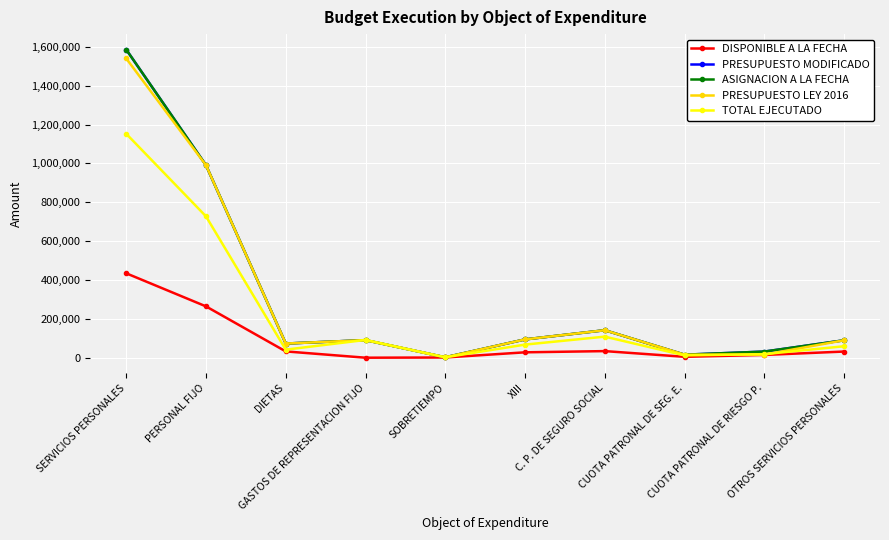

What is the label of the 10th point from the right?

SERVICIOS PERSONALES